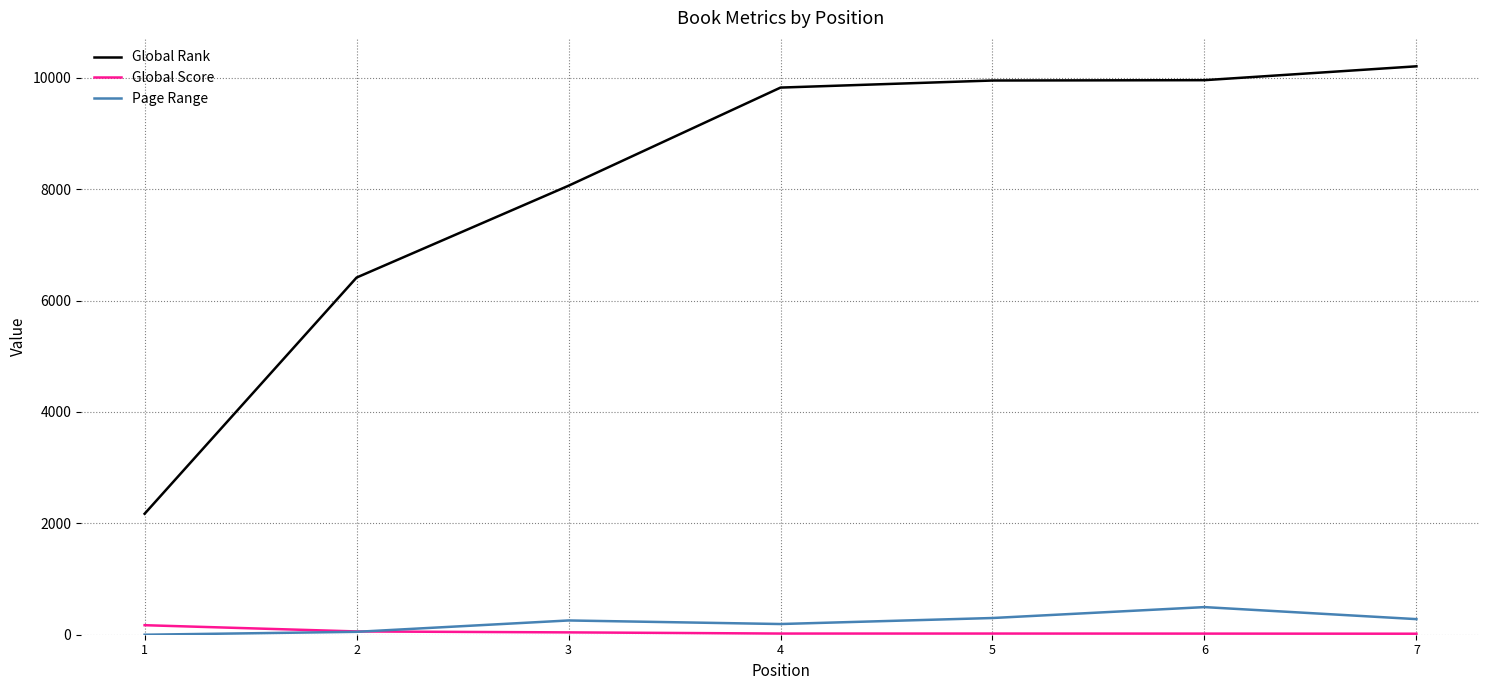

How many series are shown in this chart?

3